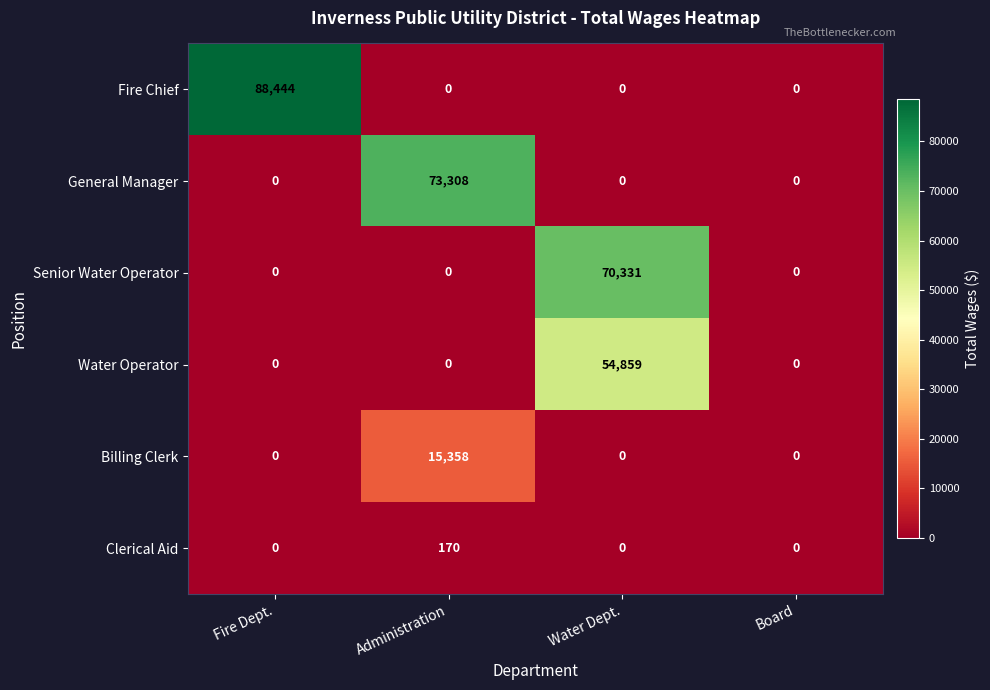

How many data points does each series have?

4